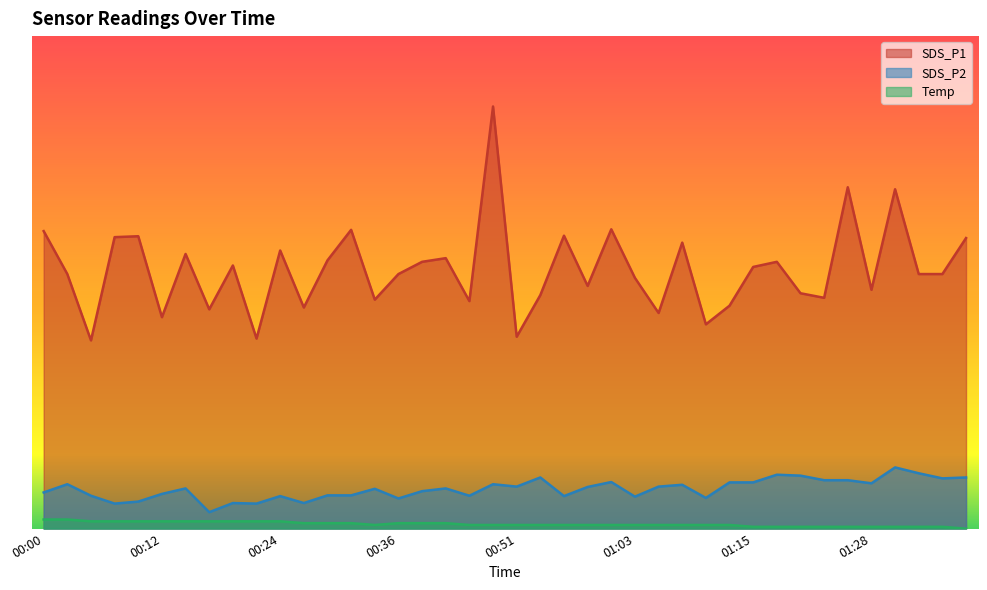

How many distinct data groups are displayed?

3